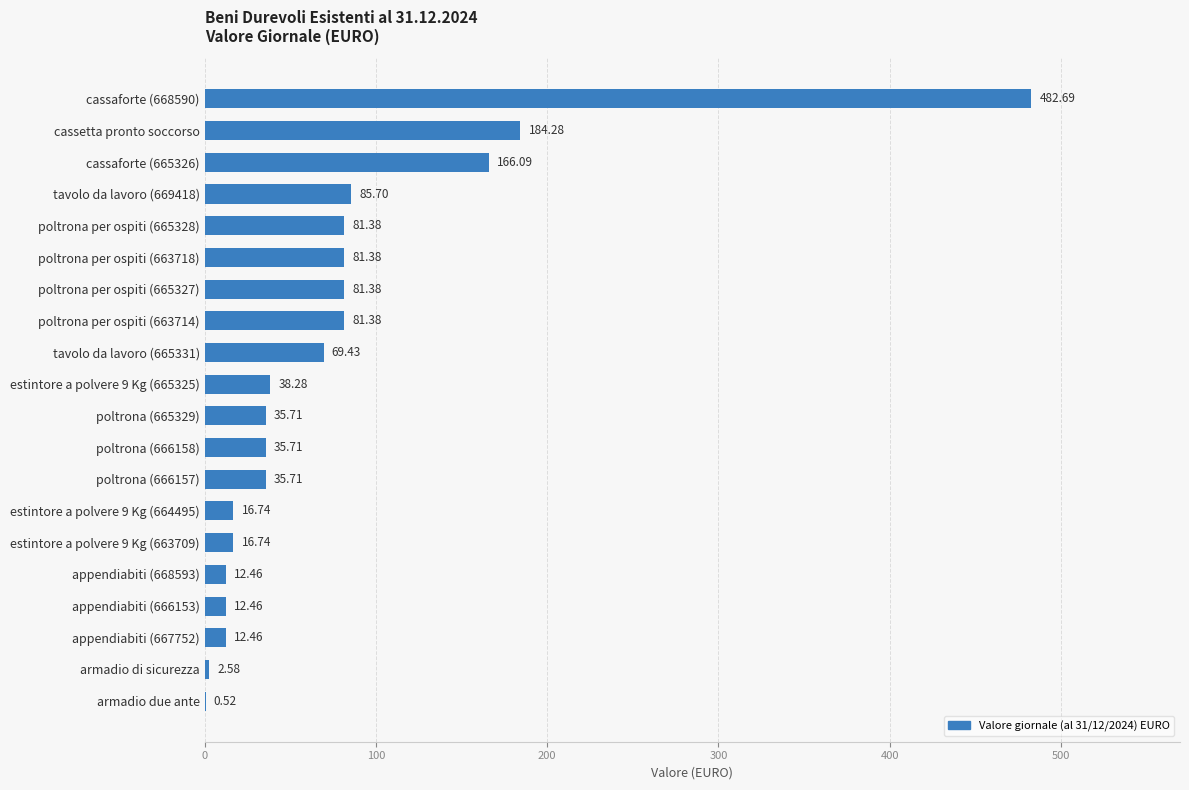

Where is the data nearest to the value 241?

cassetta pronto soccorso